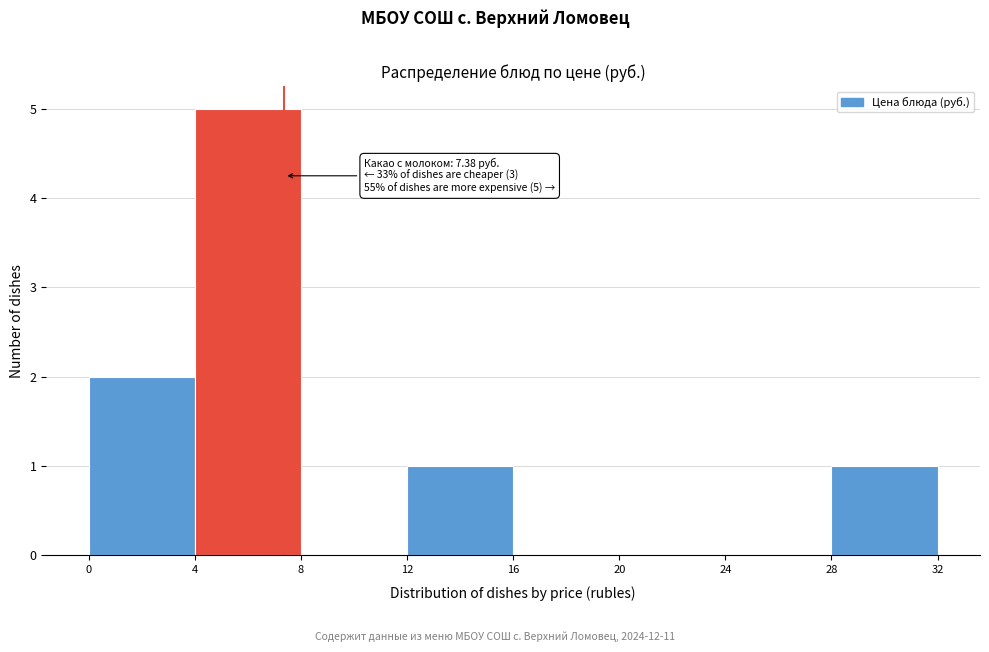

Which range on the x-axis has the tallest bar?

4 to 8